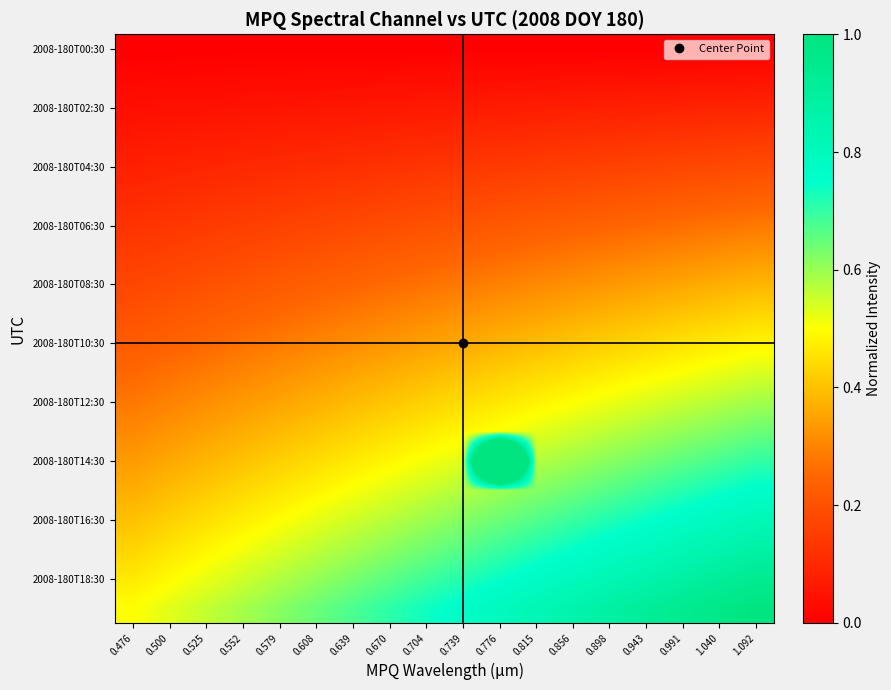

Which has a higher value, 1.040 or 0.525?

1.040